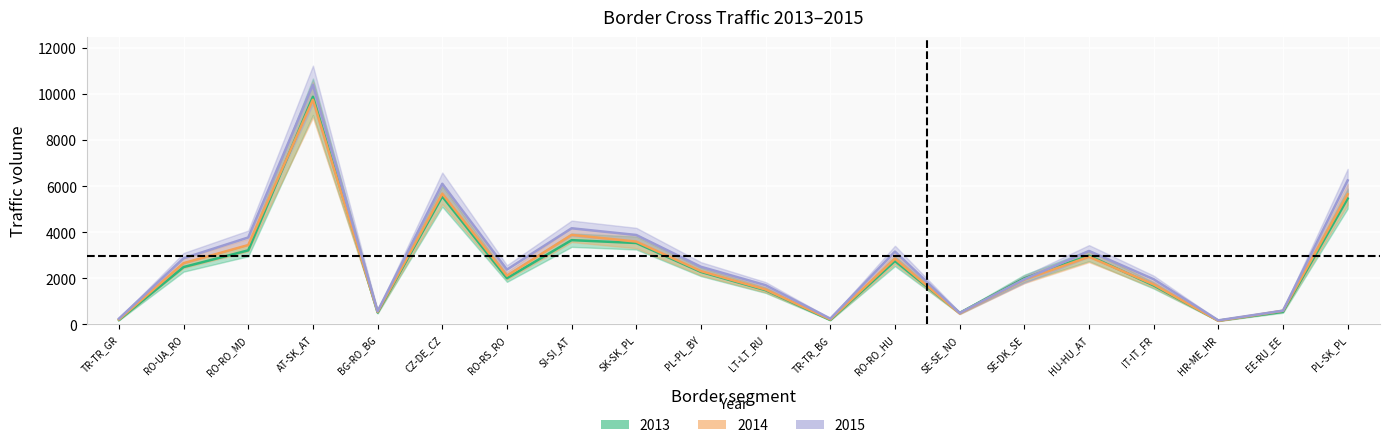

Is this an area chart (filled region under the line)?

No